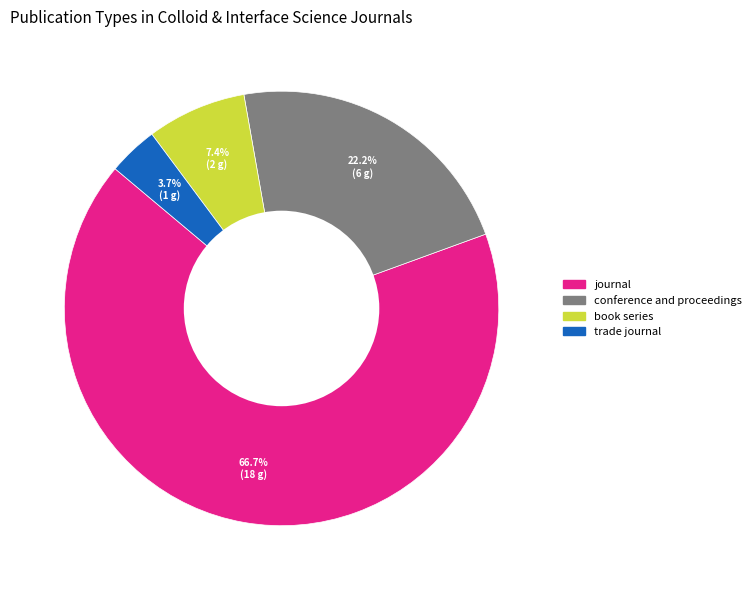

What percentage is the conference and proceedings slice, to the nearest percent?

22%